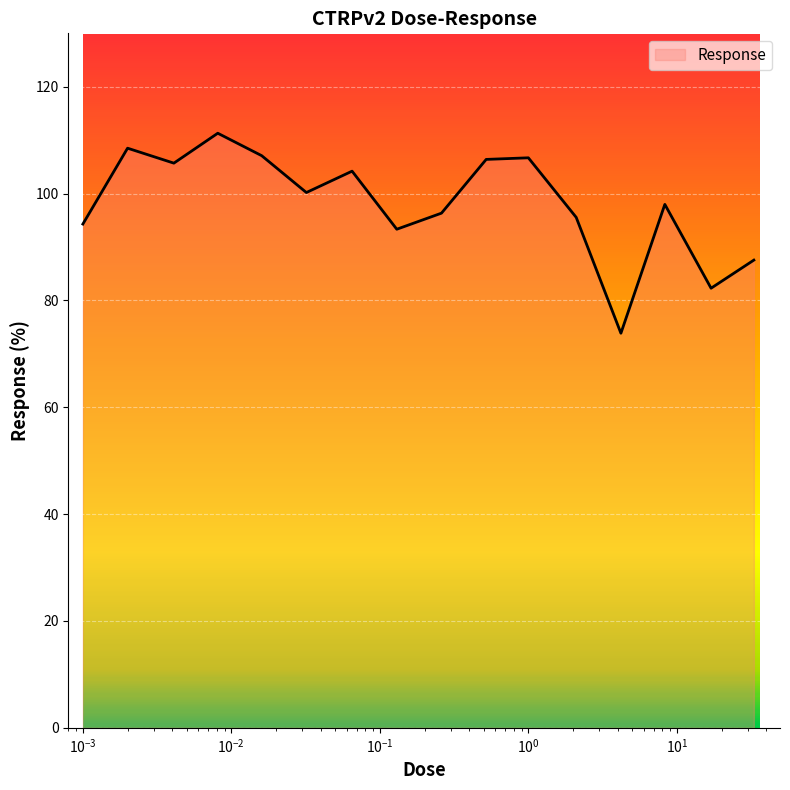

What is the difference between the maximum and minimum values?

37.4